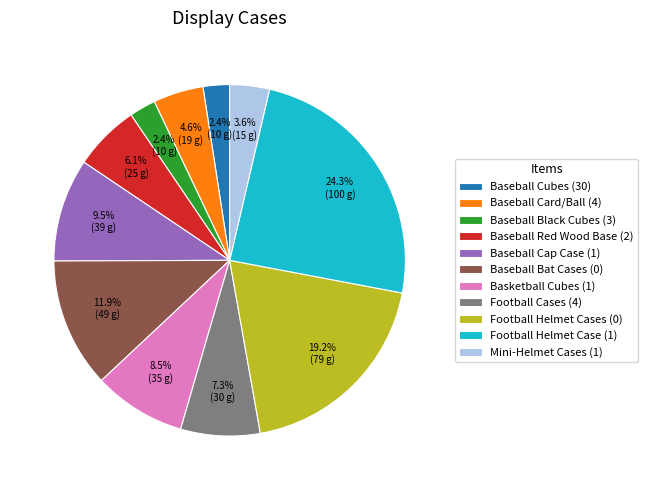

Does Baseball Cap Case (1) account for over 50% of the chart?

No